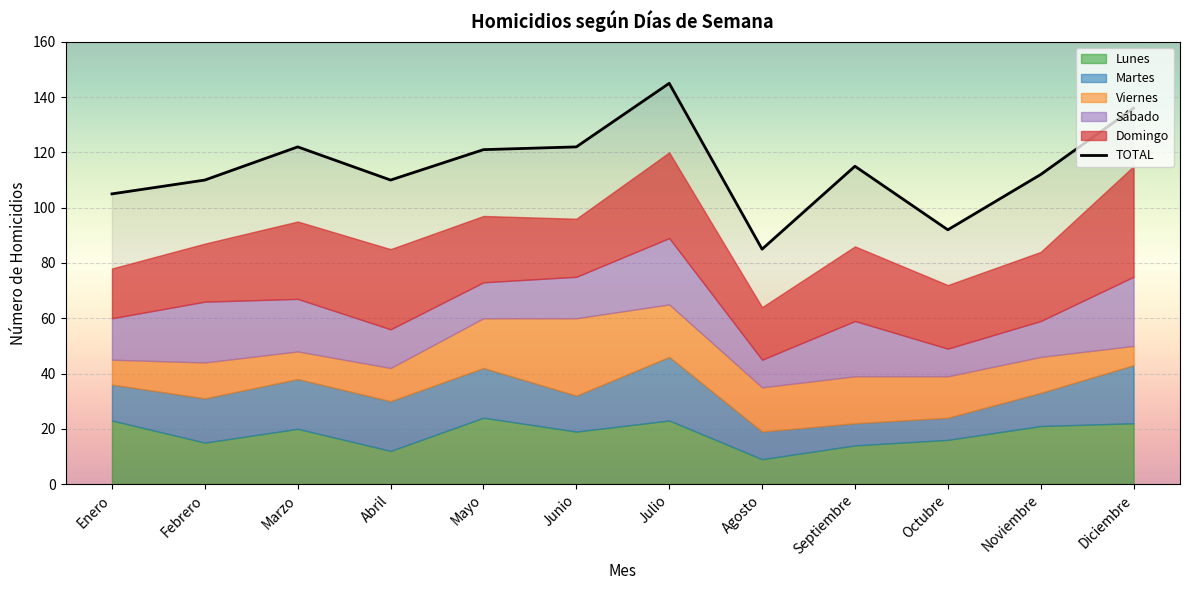

How many lines are shown in the chart?

6